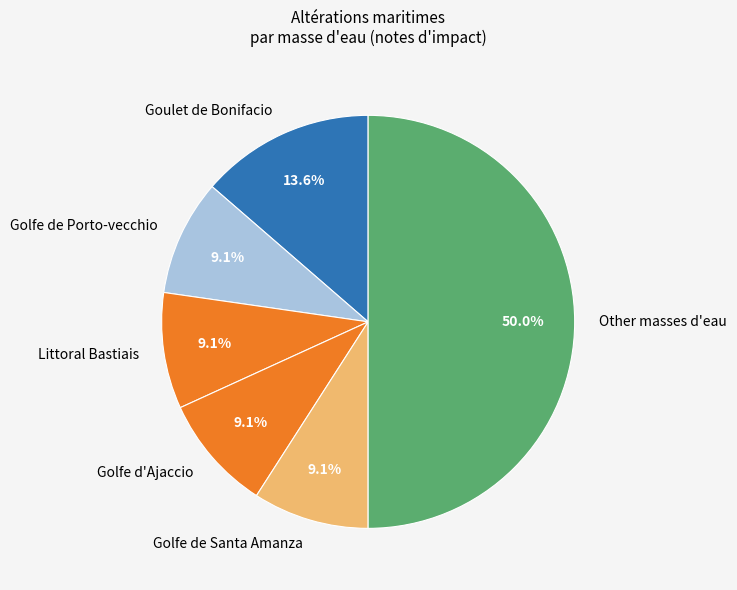

Combined, do Golfe de Porto-vecchio and Goulet de Bonifacio account for over 50%?

No